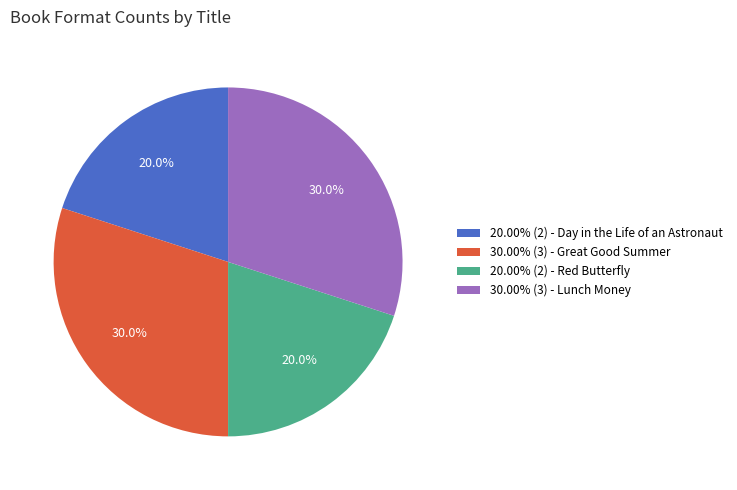

Does 30.00% (3) - Great Good Summer account for over 50% of the chart?

No